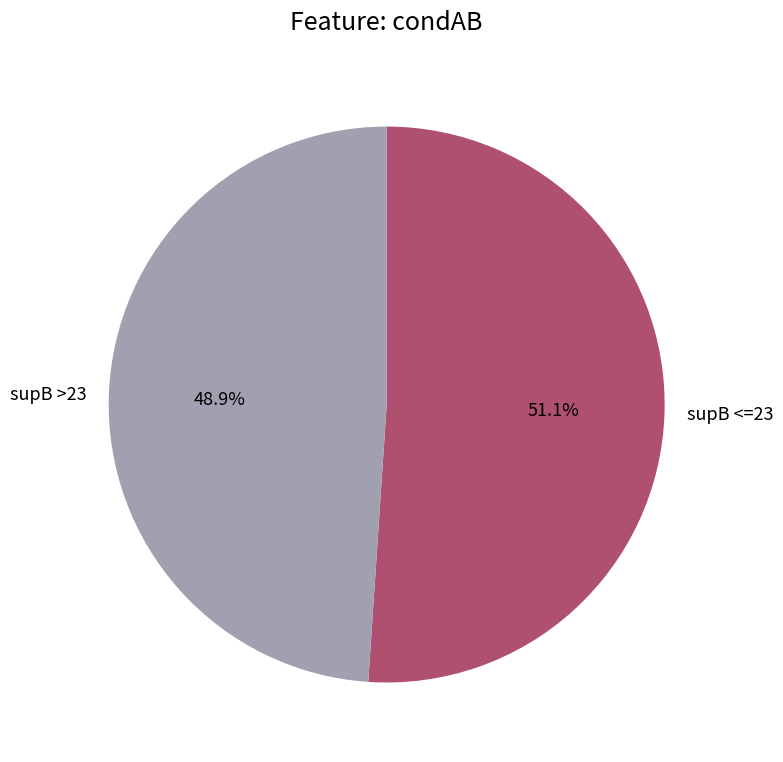

How many slices are in this pie chart?

2